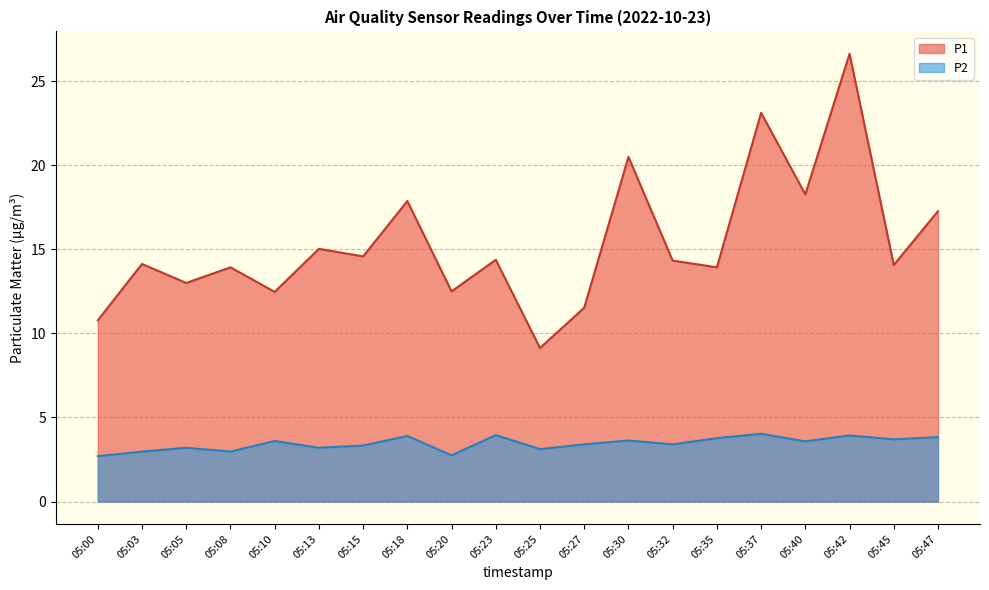

What is the minimum value for P1?

9.1